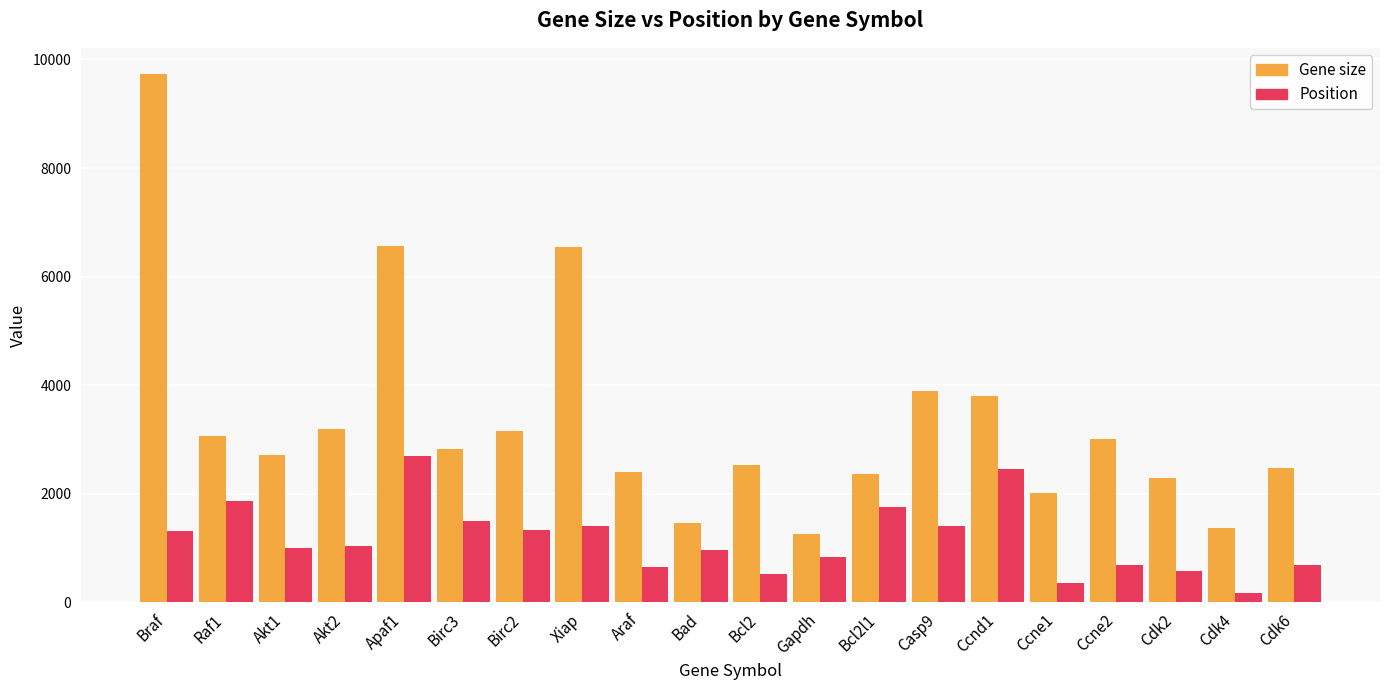

Which series changed the most between Bcl2l1 and Cdk2?

Position